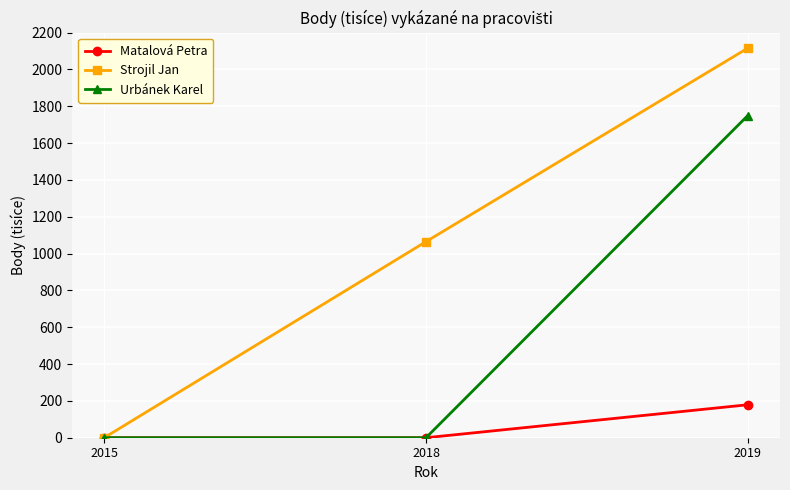

Reading right to left, transcribe all the data shown in this chart.

Matalová Petra: 2019=179	2018=0	2015=0
Strojil Jan: 2019=2116	2018=1065	2015=0
Urbánek Karel: 2019=1750	2018=0	2015=0